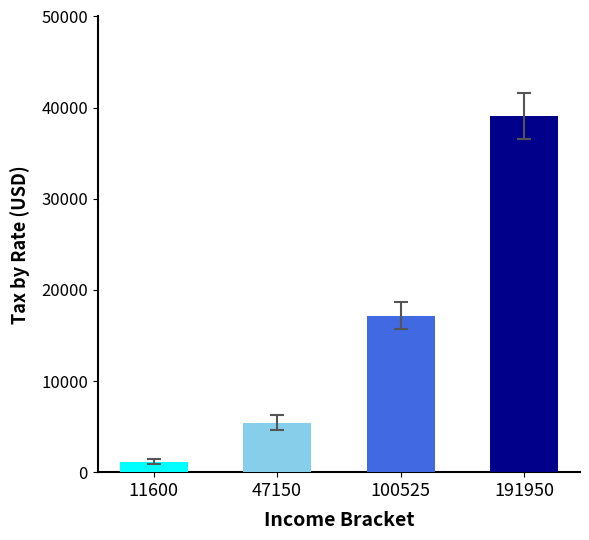

What is the value of the 2nd bar from the left?

5426.0